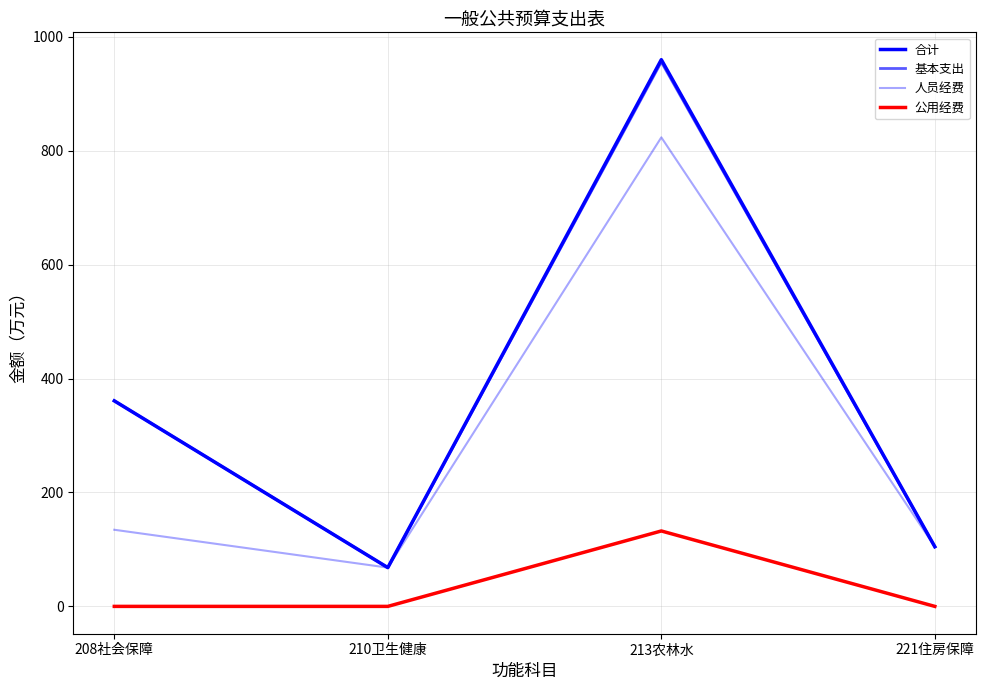

Is this an area chart (filled region under the line)?

No